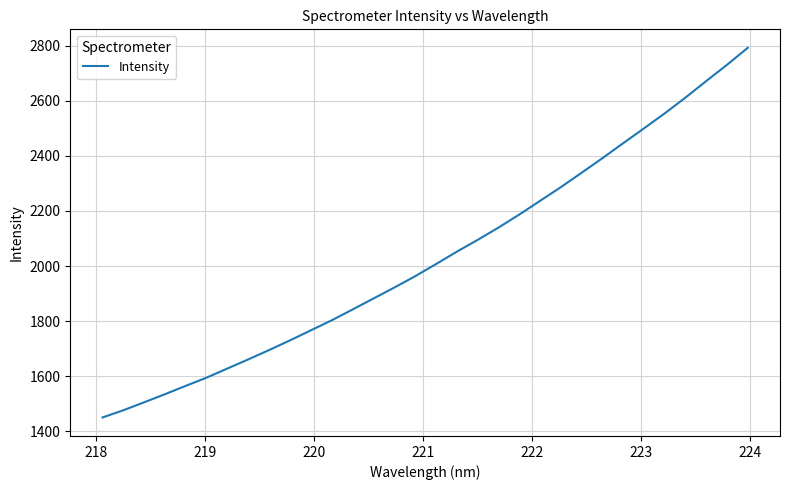

What is the maximum value shown in the chart?

2792.0